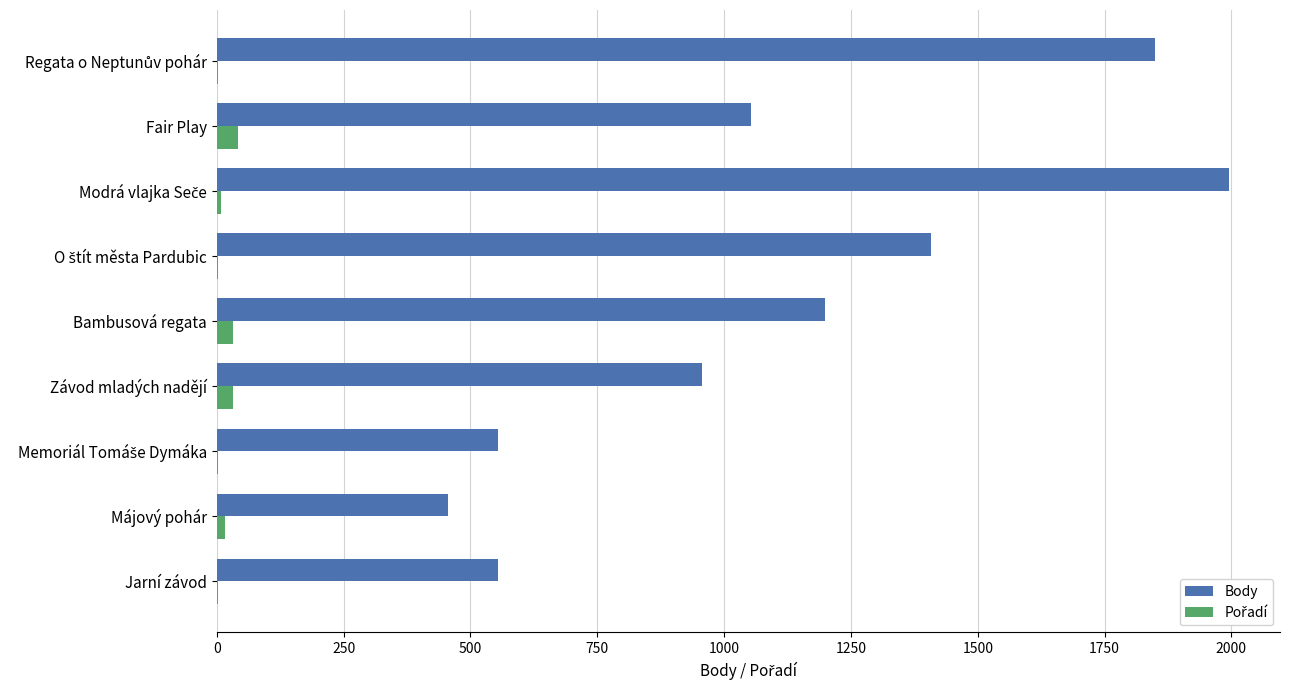

What is the sum of all Body values?

10025